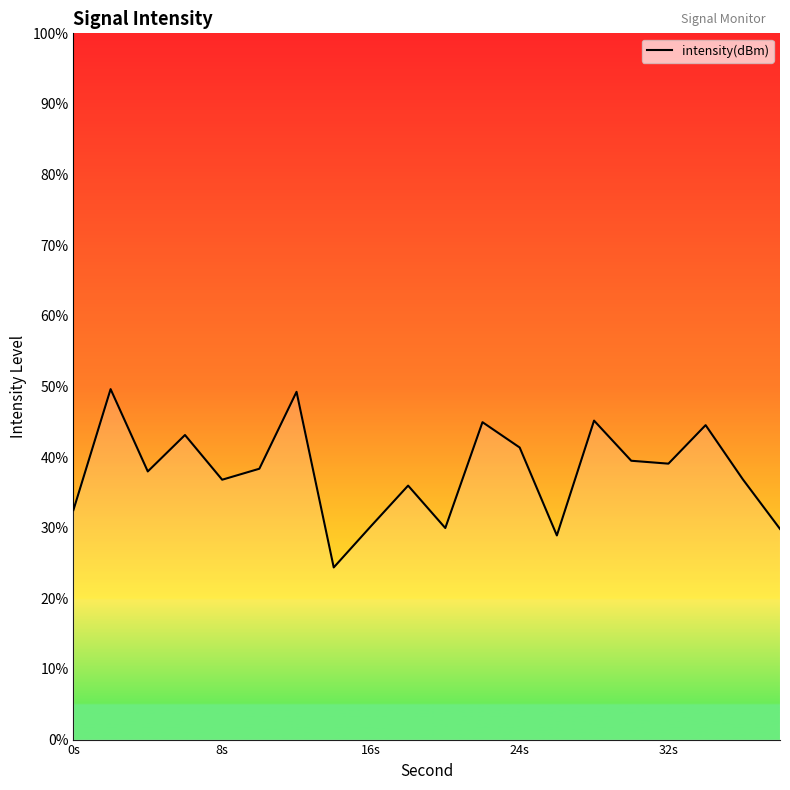

What is the difference between the maximum and minimum values?

25.2